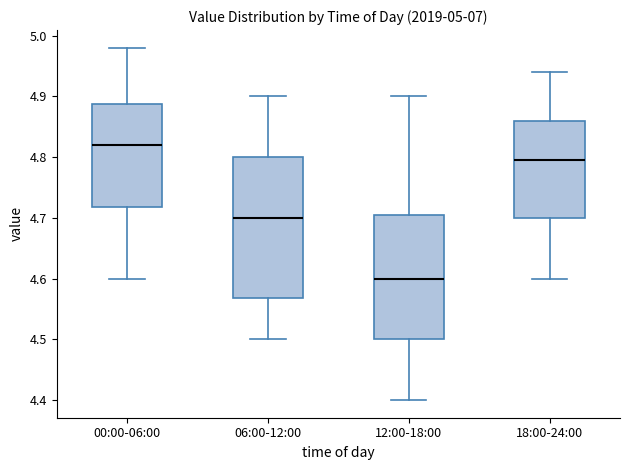

Which box's median line is the highest?

00:00-06:00